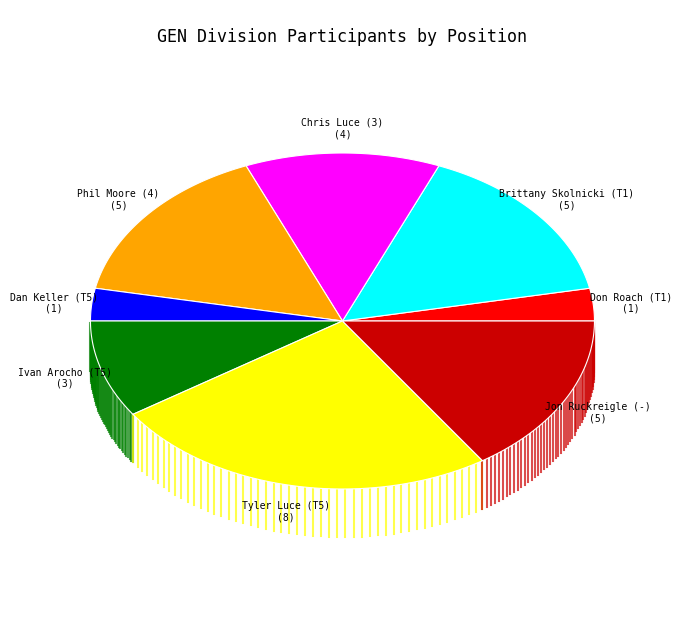

Is the sum of Phil Moore (4) and Jon Ruckreigle (-) greater than half?

No